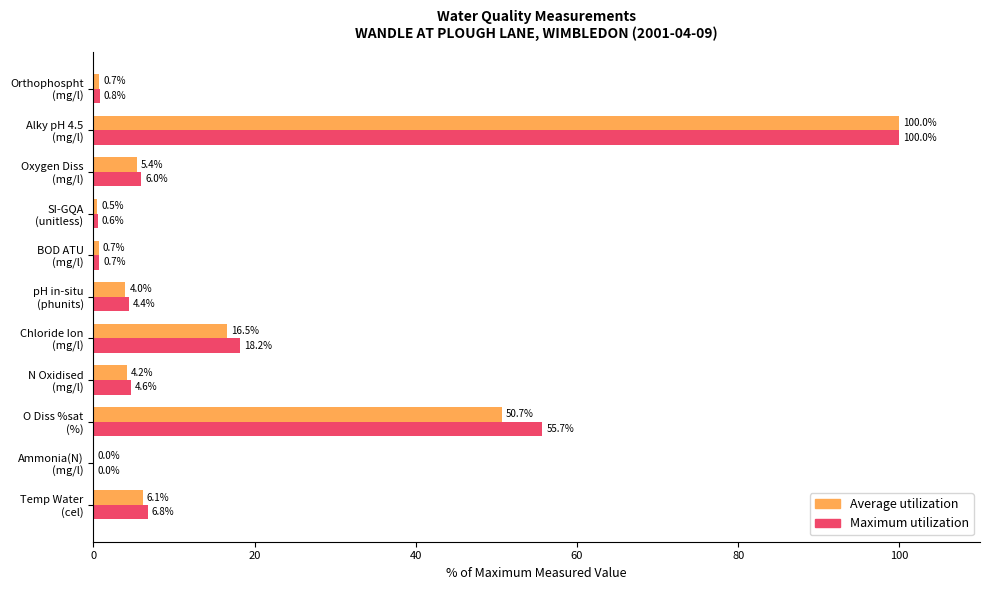

What is the maximum value shown in the chart?

100.0